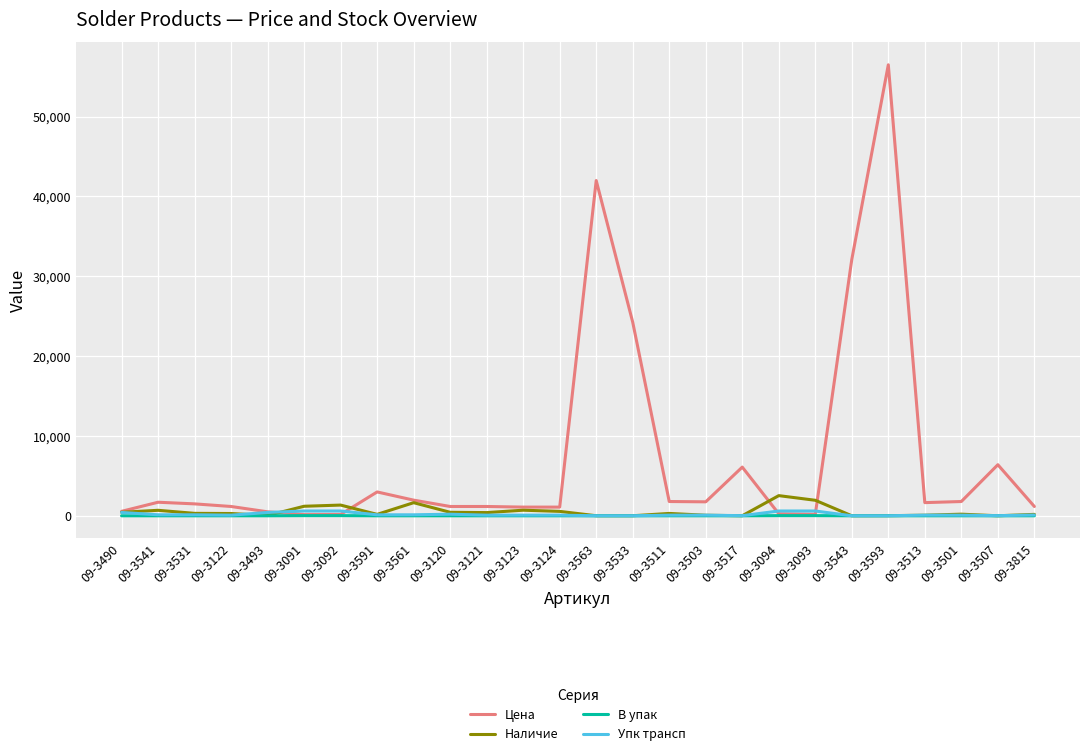

What is the smallest value displayed?

1.0